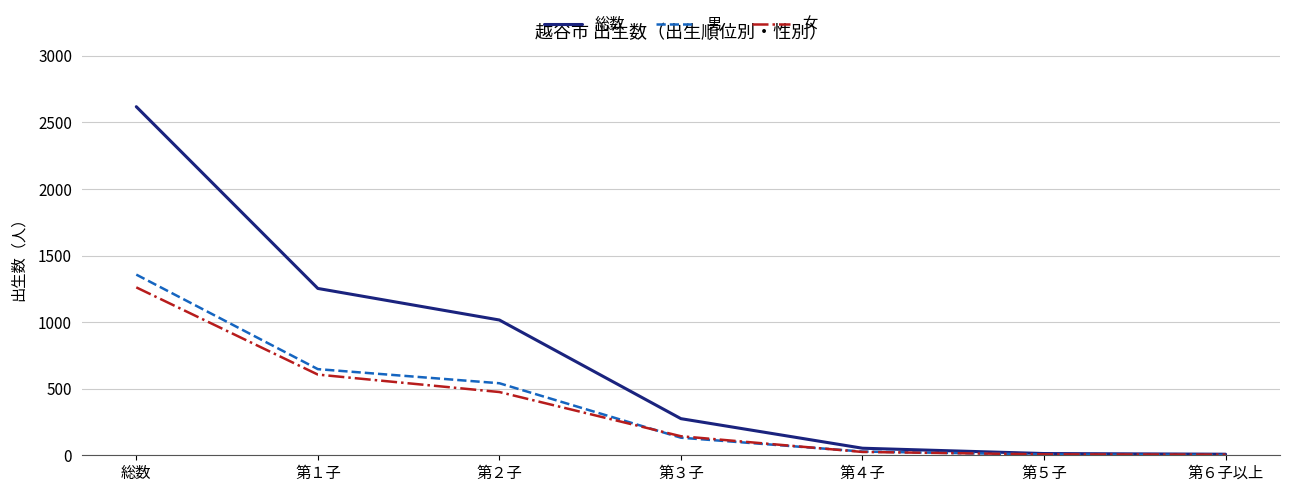

Where is 総数 nearest to the value 1313?

第１子